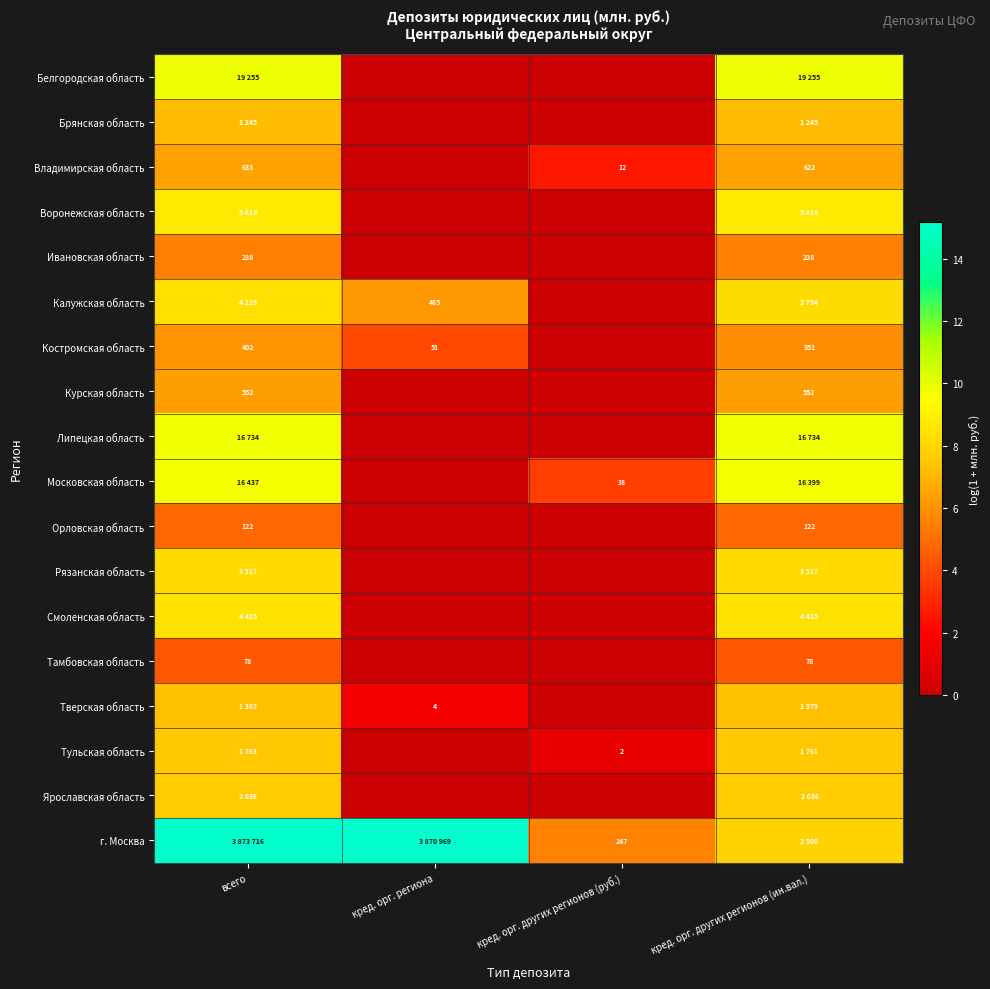

What is the maximum value shown in the chart?

15.2